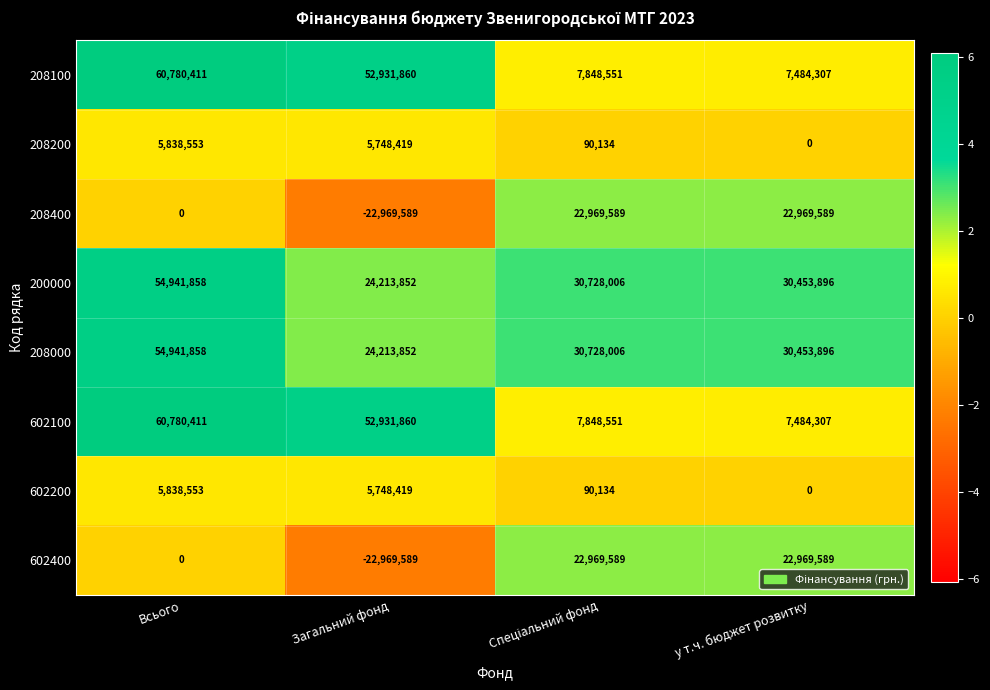

What is the spread (max minus min) of values at Загальний фонд?

75901449